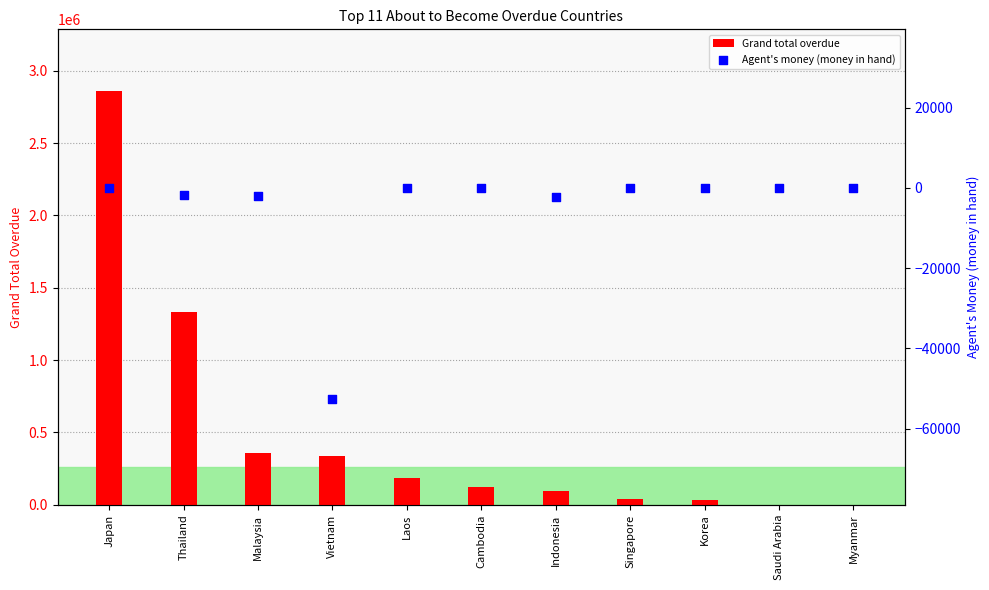

Which series has the largest total across all categories?

Grand total overdue